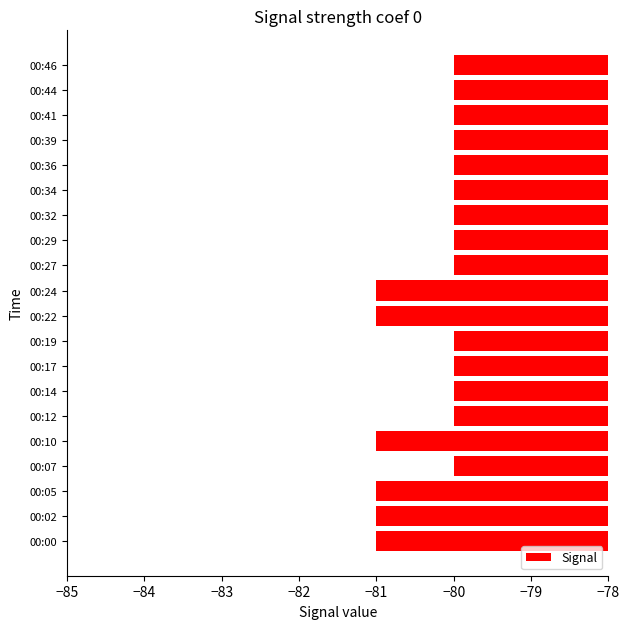

The chart shows a value of -27 at 00:10. True or false?

False